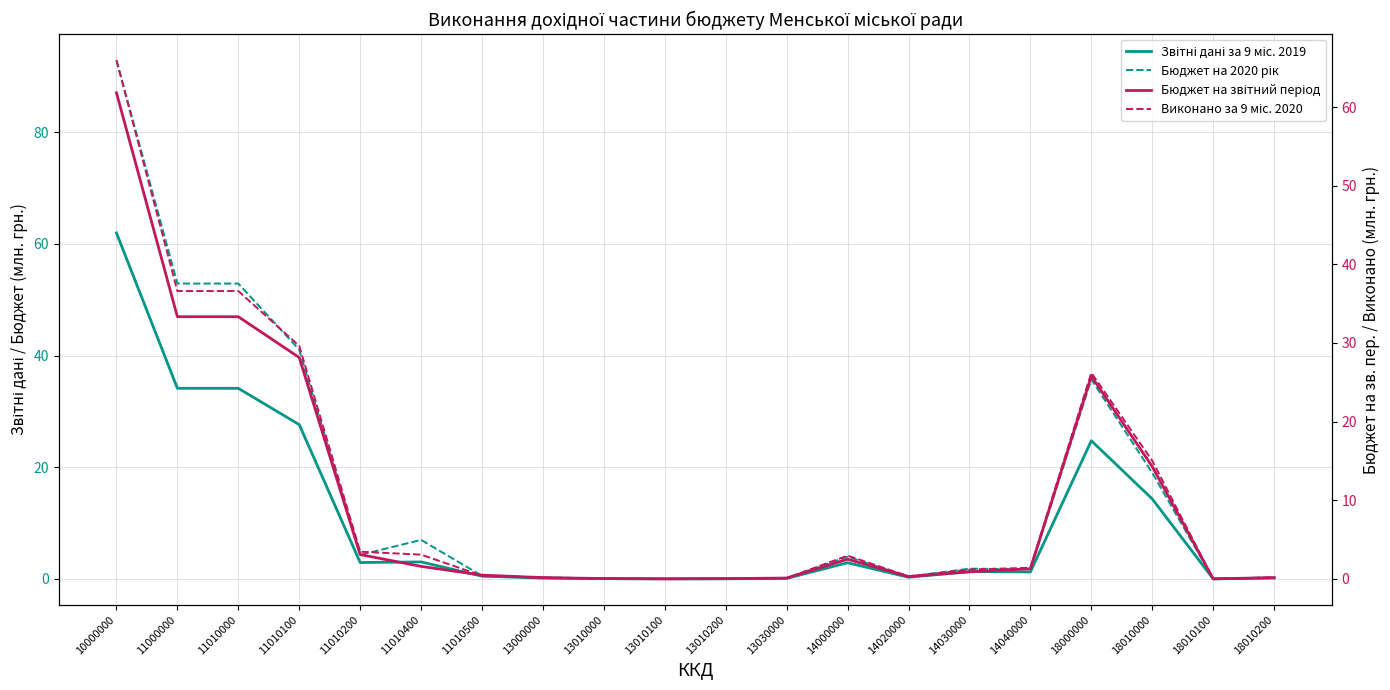

Is it true that Звітні дані за 9 міс. 2019 equals 10.6 at 18000000?

False